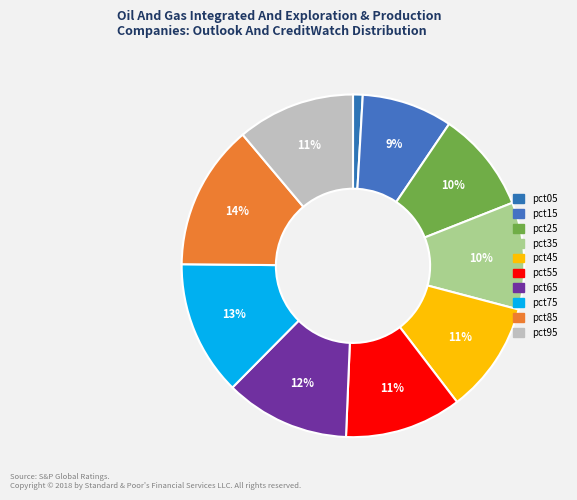

How many segments does this pie chart have?

10